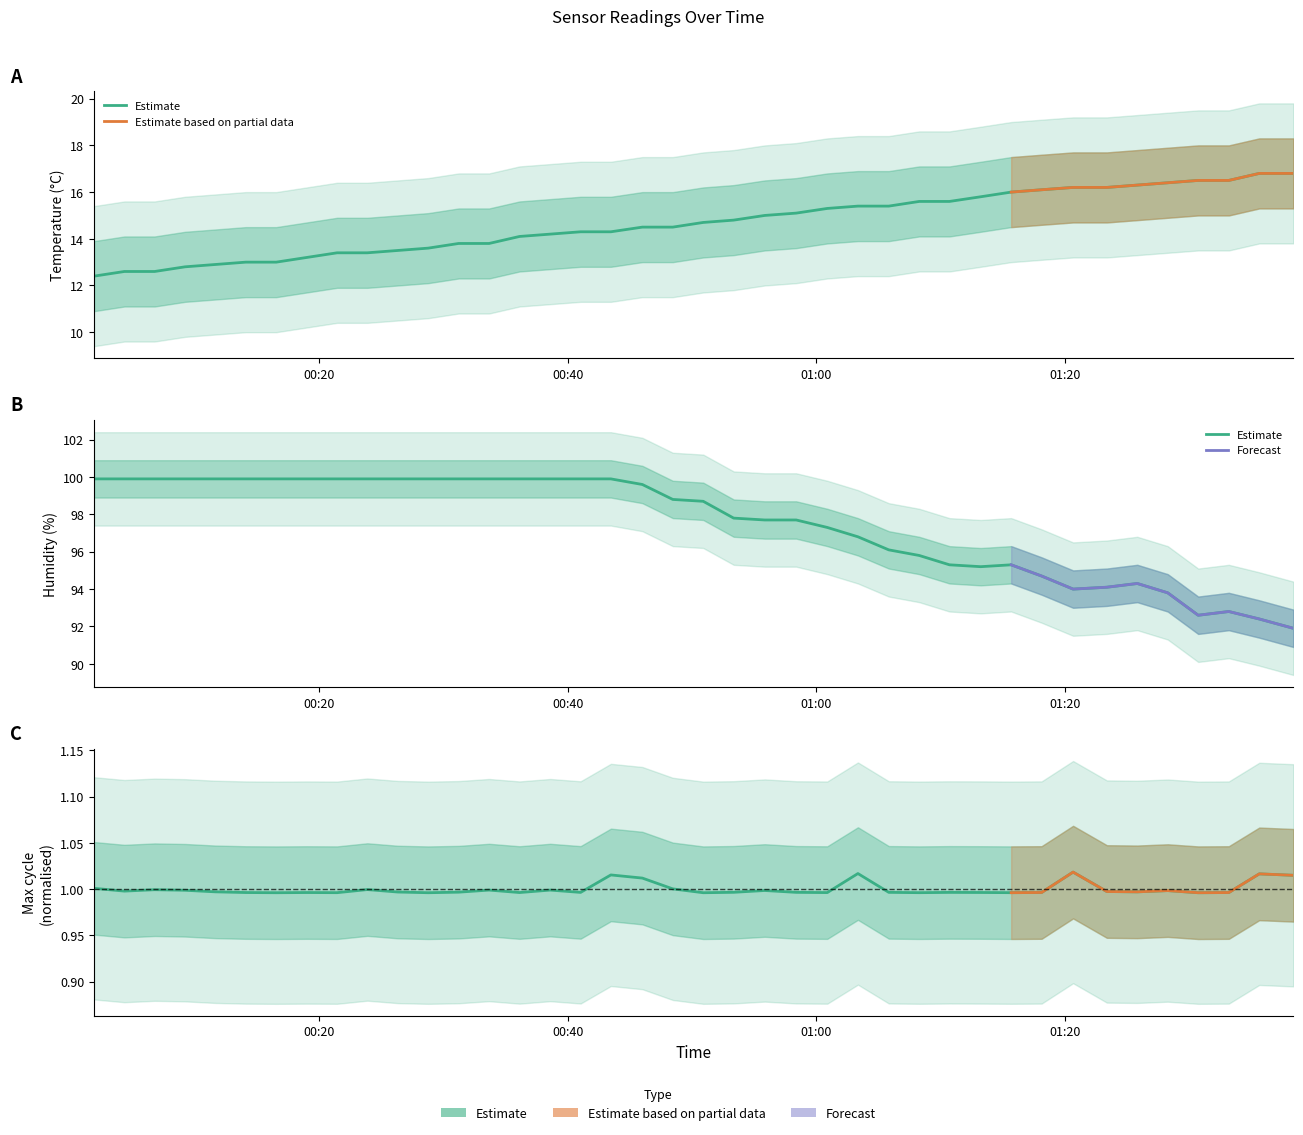

What is the value of the Humidity point at the 2nd from the left?

99.9